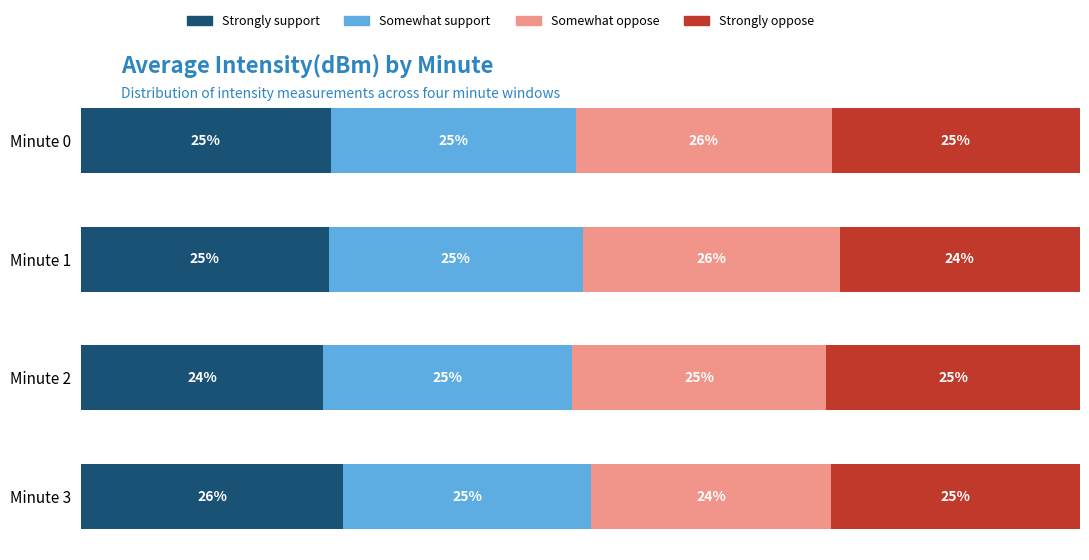

At which label does Strongly support reach its peak?

Minute 3